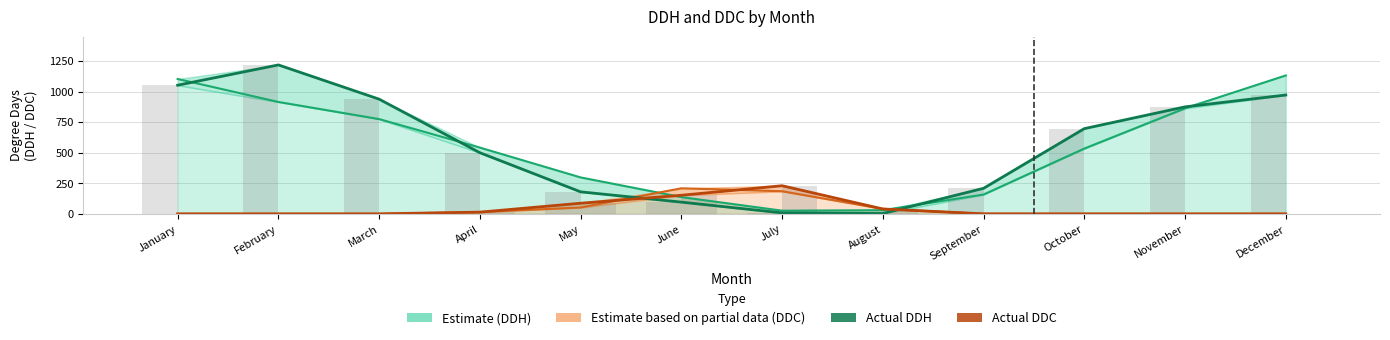

How many positive values does the Actual DDC series have?

5